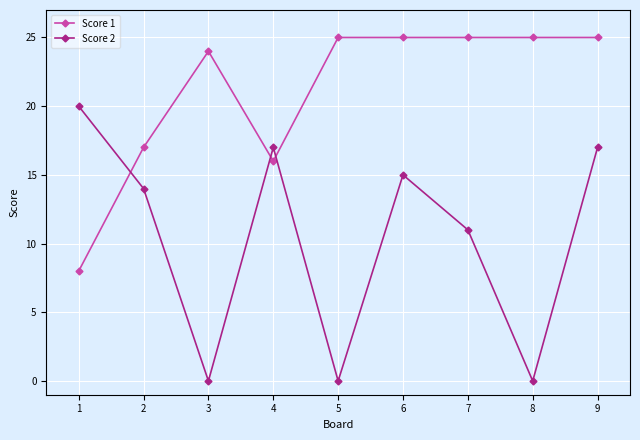

What are all the series names shown in the legend?

Score 1, Score 2